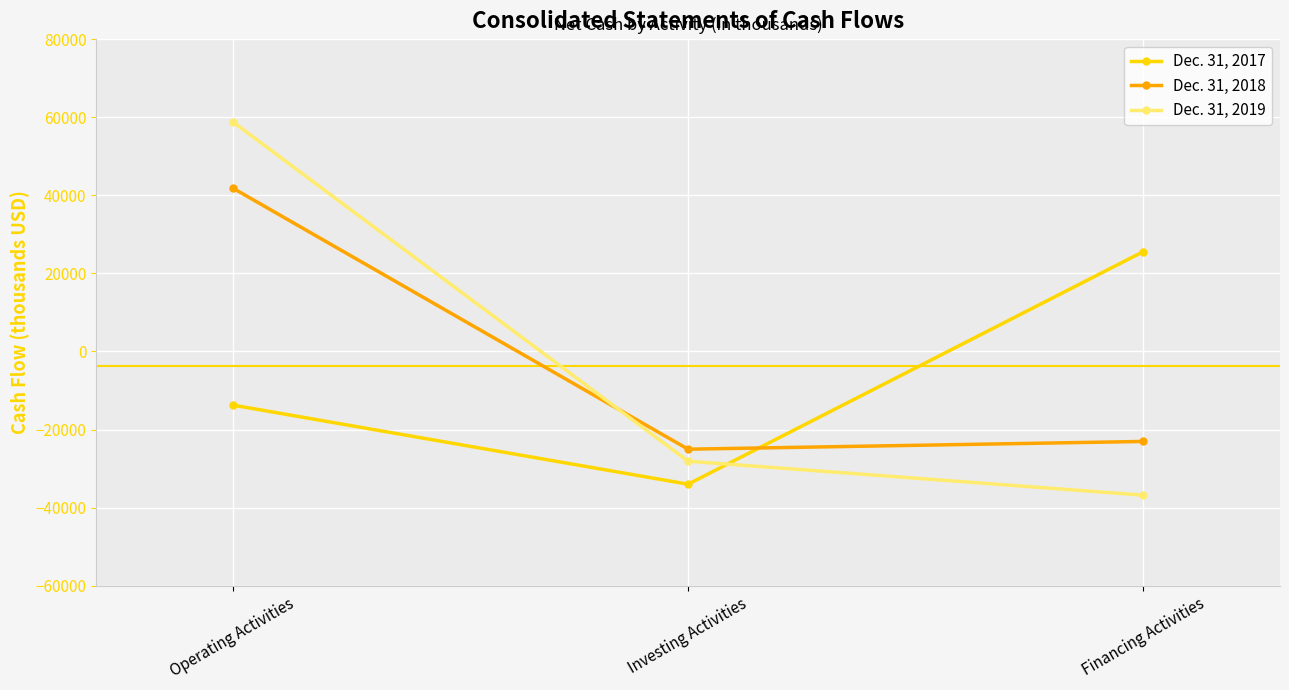

Rank the categories by Dec. 31, 2018 value from highest to lowest.

Operating Activities, Financing Activities, Investing Activities